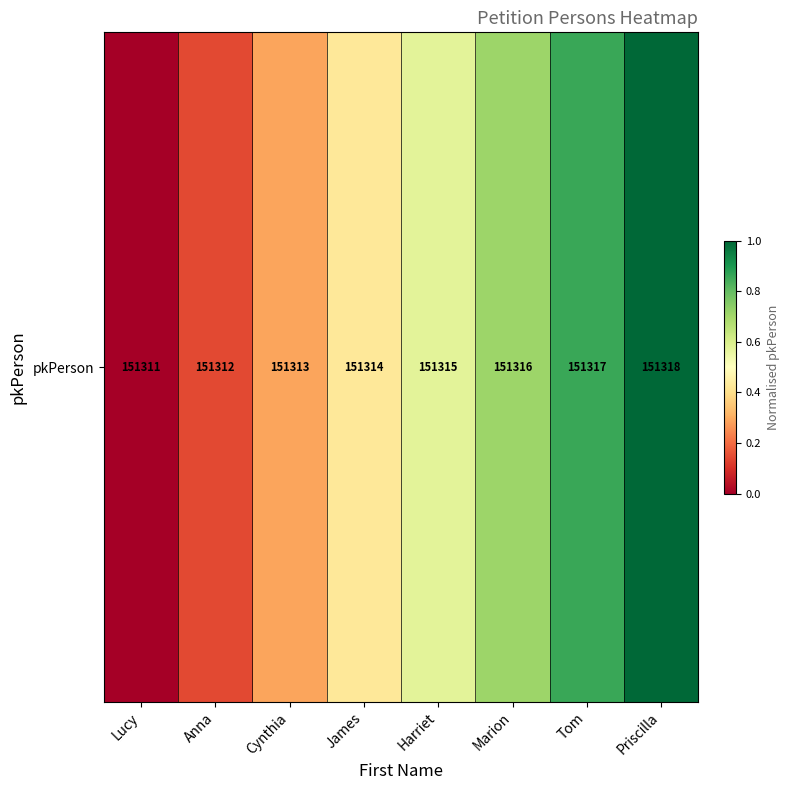

Reading right to left, transcribe all the data shown in this chart.

1.0	0.9	0.7	0.6	0.4	0.3	0.1	0.0